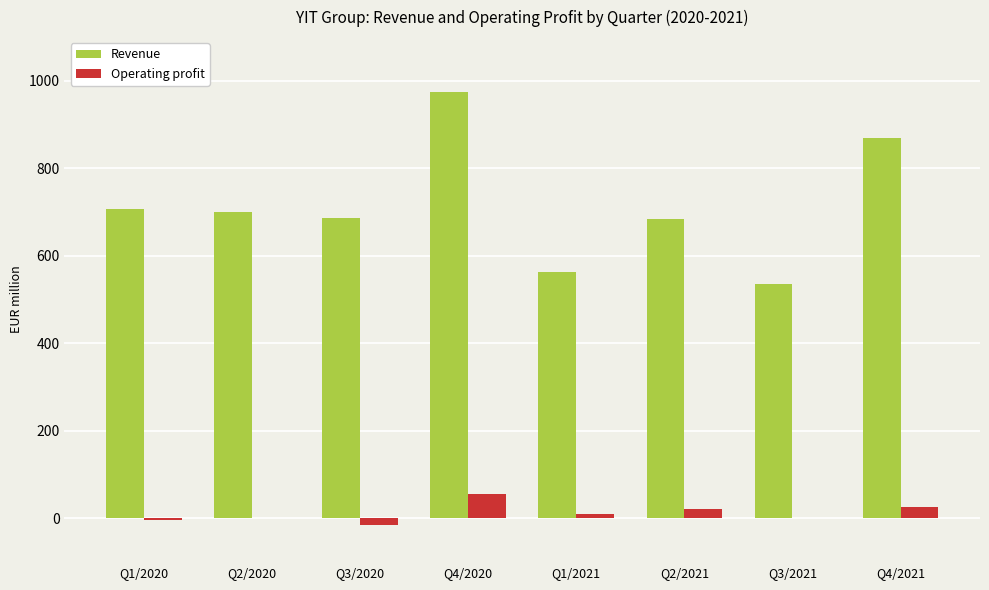

True or false: Operating profit has a value of 21 at Q2/2021.

True